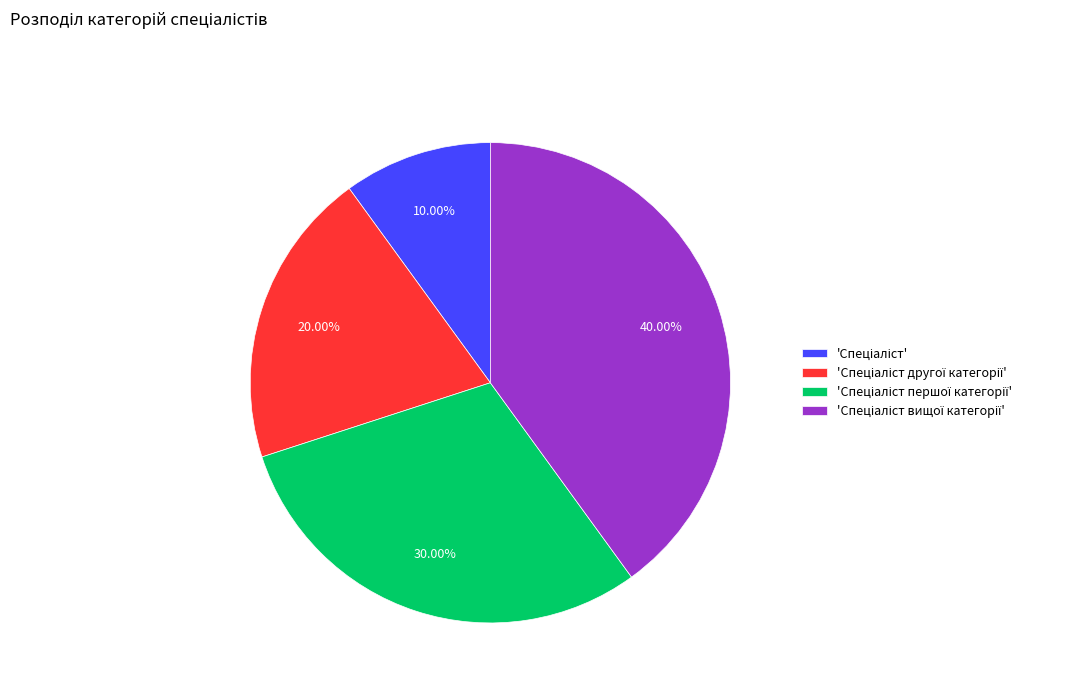

Is there any slice that represents more than half of the pie?

No